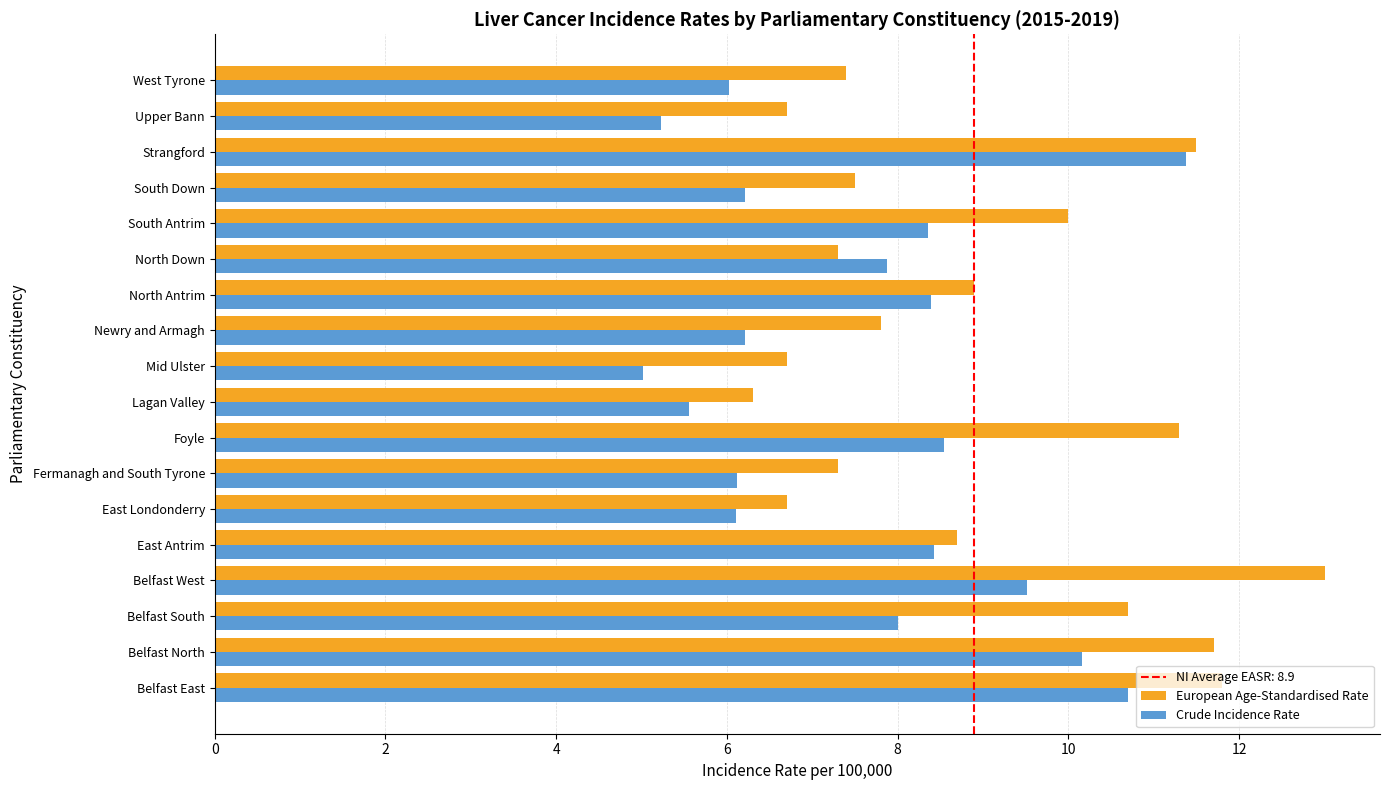

How many values in the European Age-Standardised Rate series exceed 8?

9